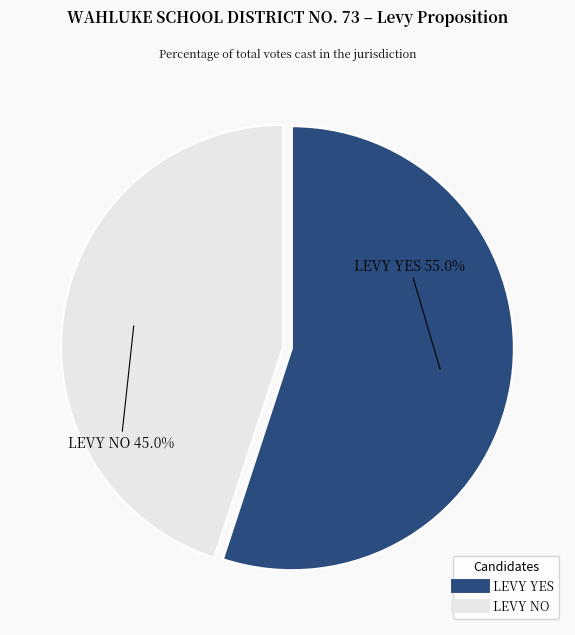

Rank the categories by value from highest to lowest.

LEVY YES, LEVY NO